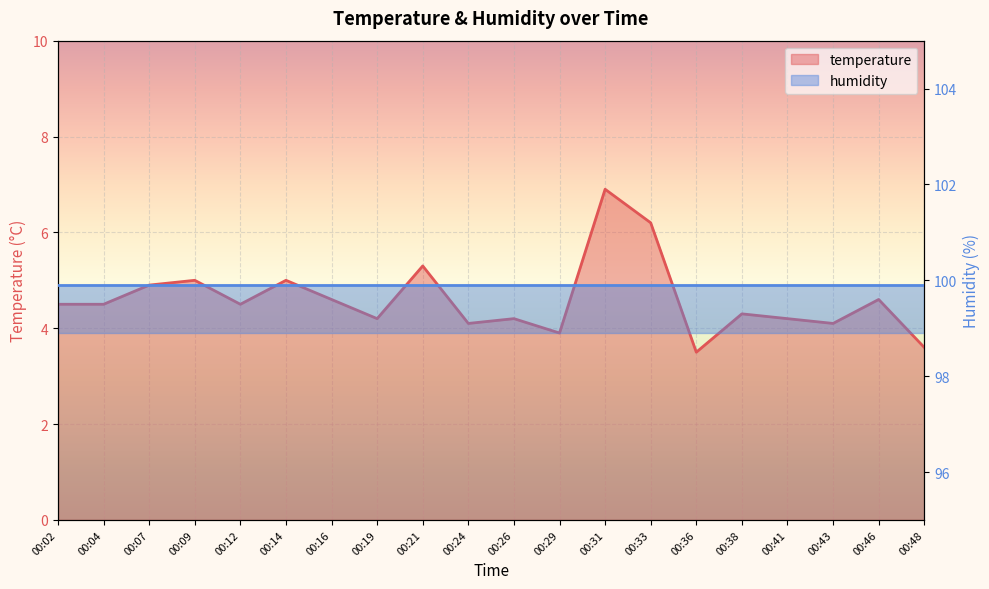

True or false: the data shows 8.1 at 00:02.

False